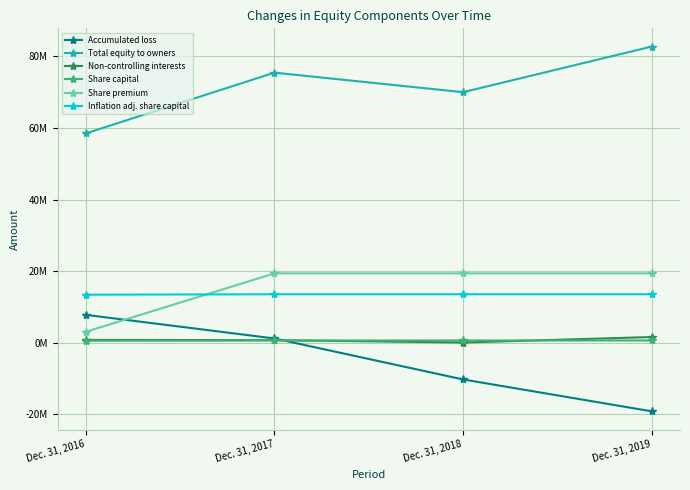

Reading left to right, transcribe all the data shown in this chart.

Accumulated loss: 7777235	1170978	-10275106	-19187644
Total equity to owners: 58490568	75473053	70012246	82760382
Non-controlling interests: 768339	699605	46322	1576688
Share capital: 536878	612660	612660	612710
Share premium: 3050047	19372417	19372417	19382148
Inflation adj. share capital: 13416530	13529523	13529523	13529577